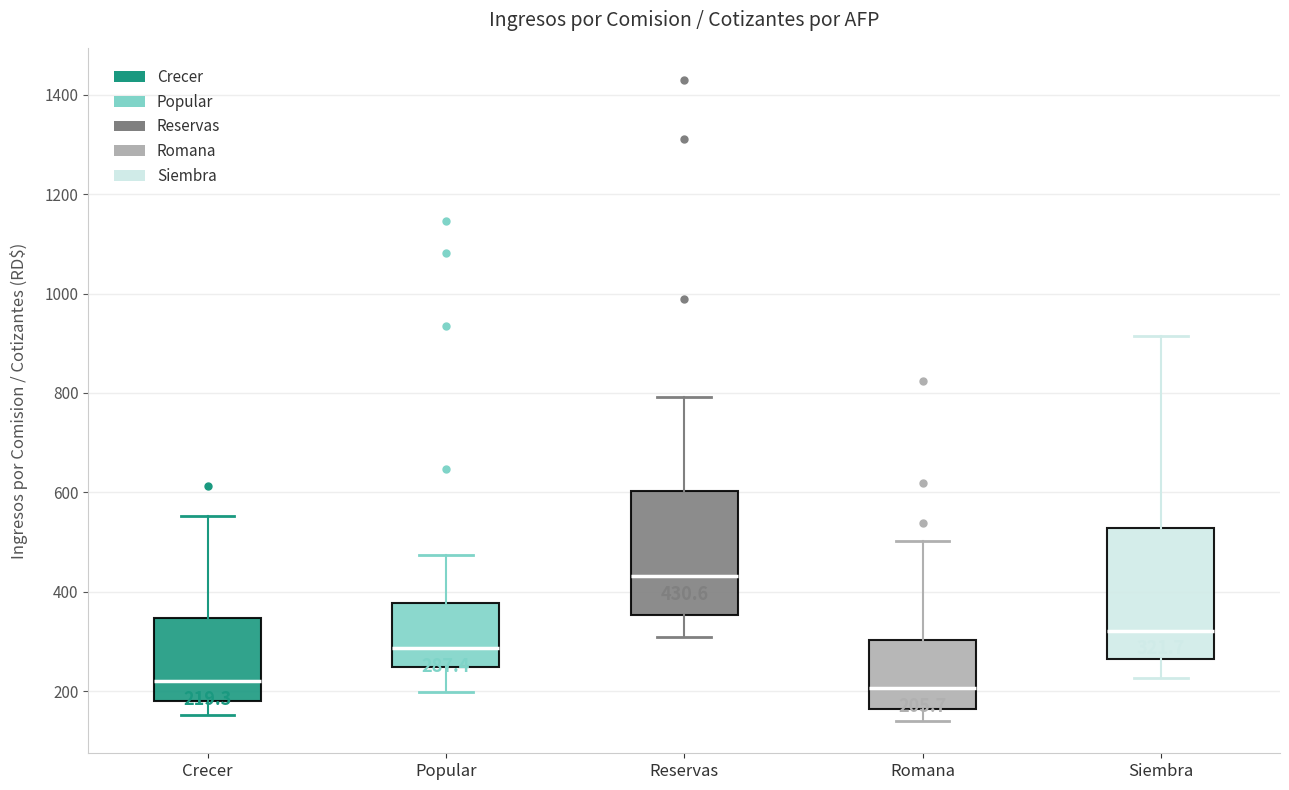

Which box has the highest median line?

Reservas